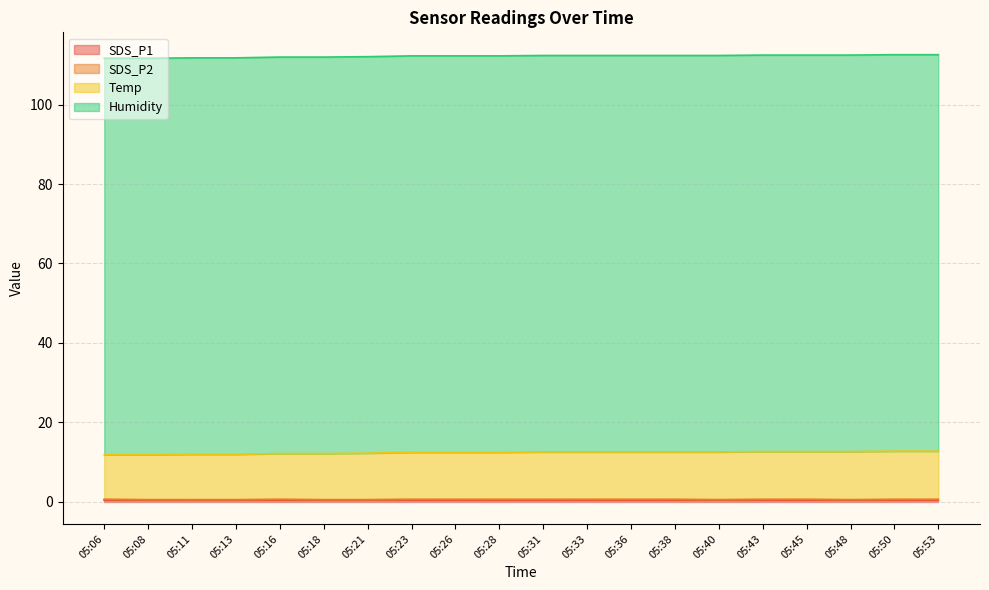

At which label is Temp closest to 12?

05:11